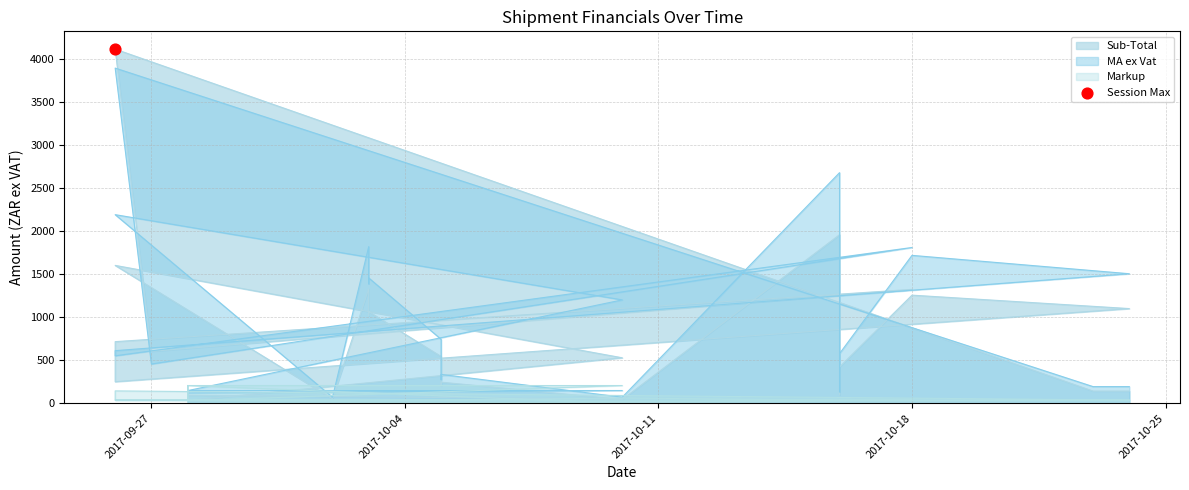

Which series has the largest total across all categories?

MA ex Vat